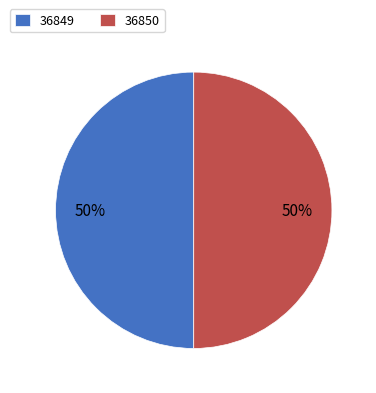

To the nearest percent, what percentage of the pie is 36849?

50%